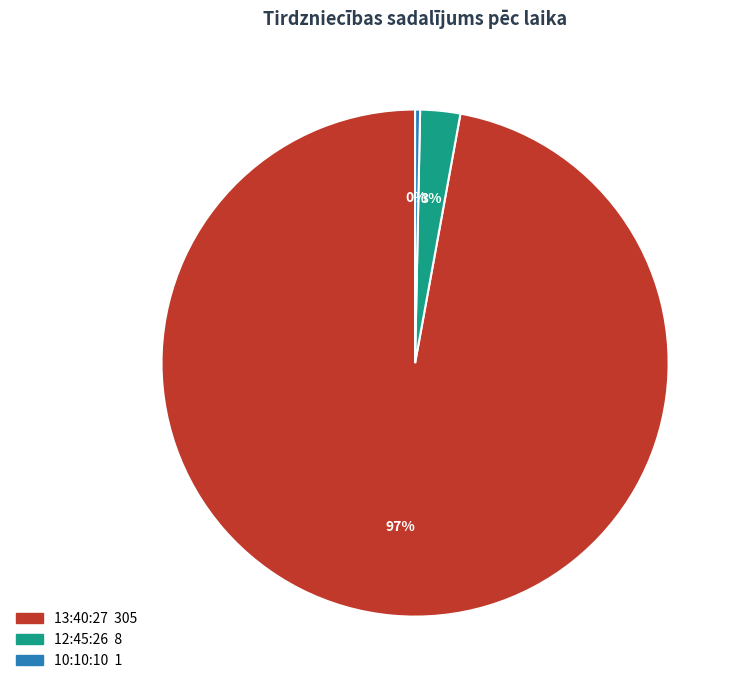

Combined, do 12:45:26 and 10:10:10 account for over 50%?

No